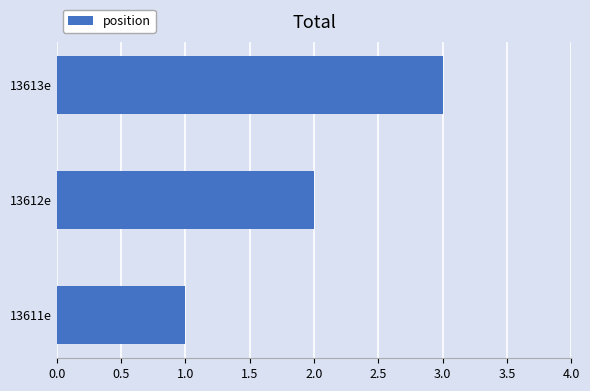

What is the change in value from 13612e to 13613e?

+1